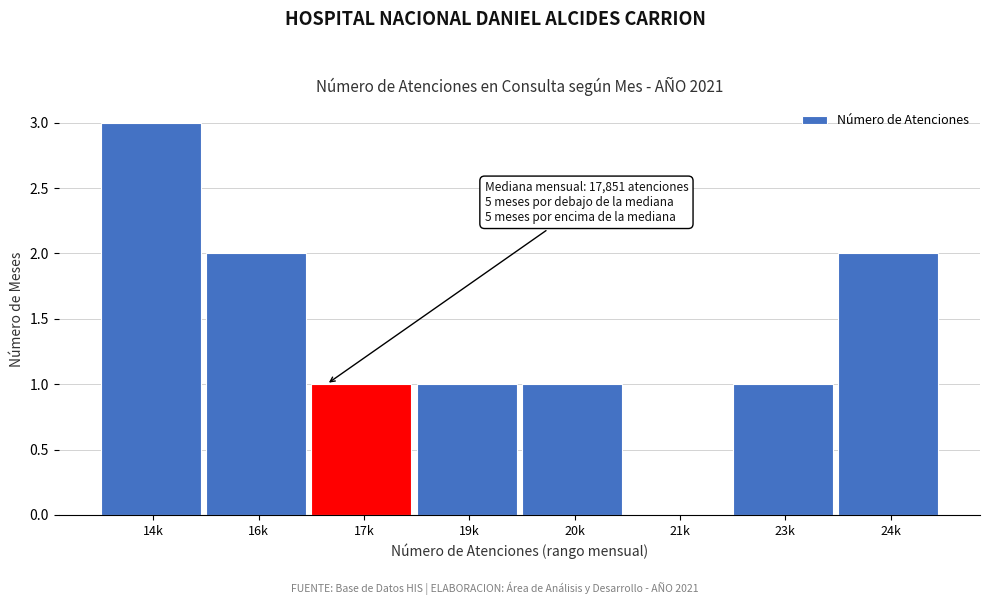

Reading left to right, list all the values displayed in this chart.

14k=3	16k=2	17k=1	19k=1	20k=1	21k=0	23k=1	24k=2